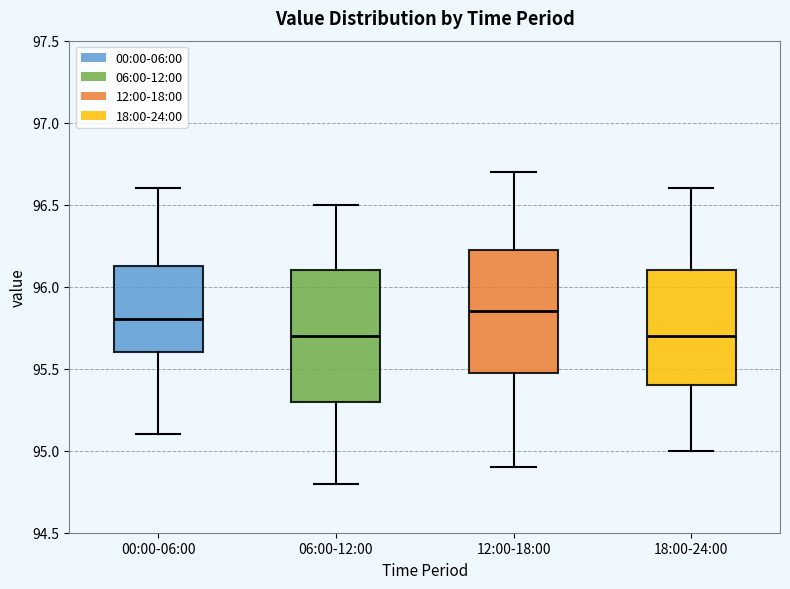

Where is the upper edge of the box for 12:00-18:00 on the y-axis? The values are not printed on the chart, so give them approximately, as read against the axis.

96.25